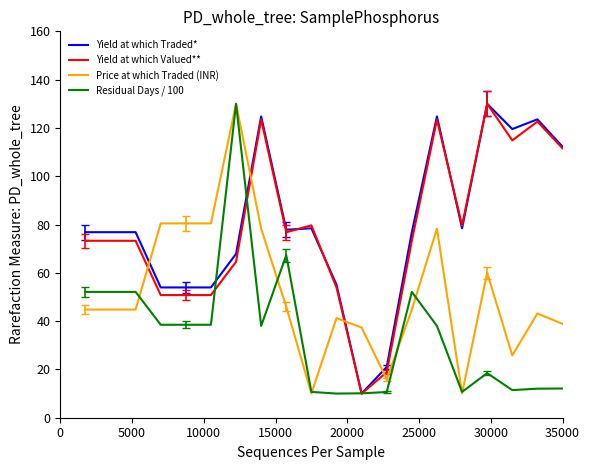

What is the highest value of the Price at which Traded (INR) series?

130.0